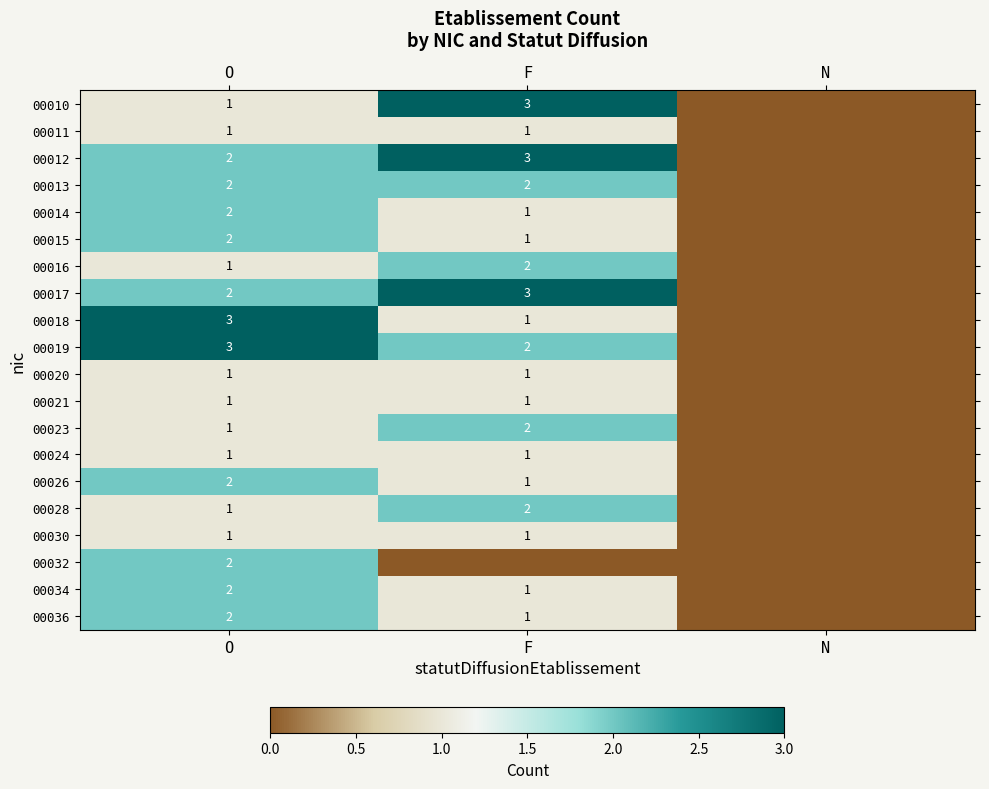

Which category has the highest value across all series?

F